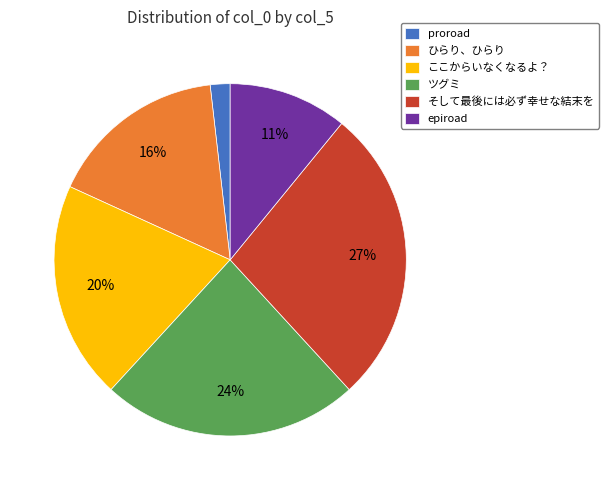

Which slice is the largest?

そして最後には必ず幸せな結末を